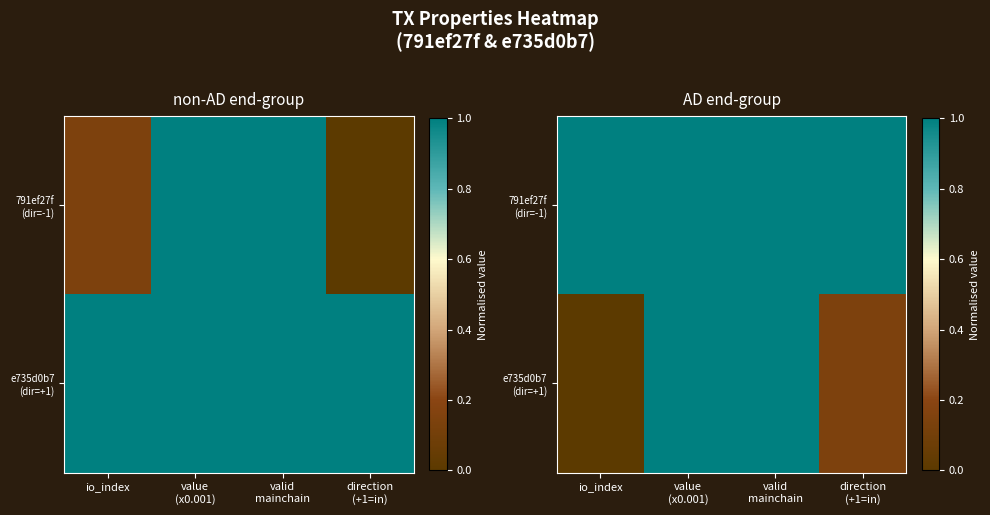

At io_index, list the series in order from smallest to largest.

e735d0b7 (dir=+1), 791ef27f (dir=-1)